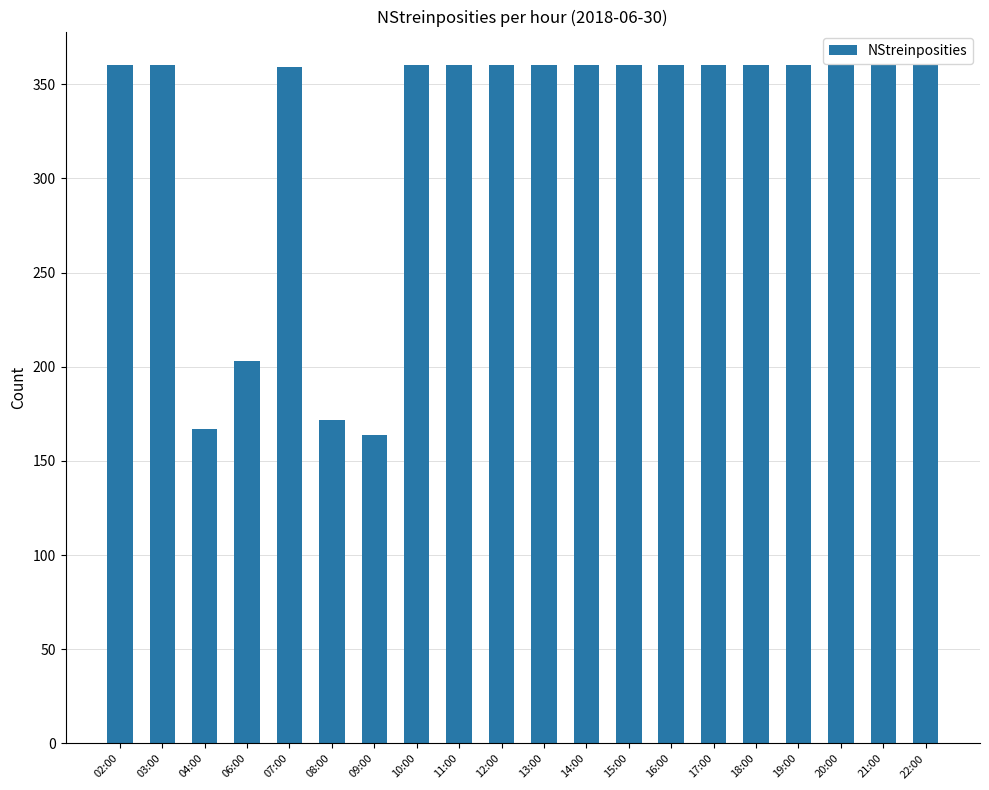

Between 06:00 and 11:00, which is larger?

11:00